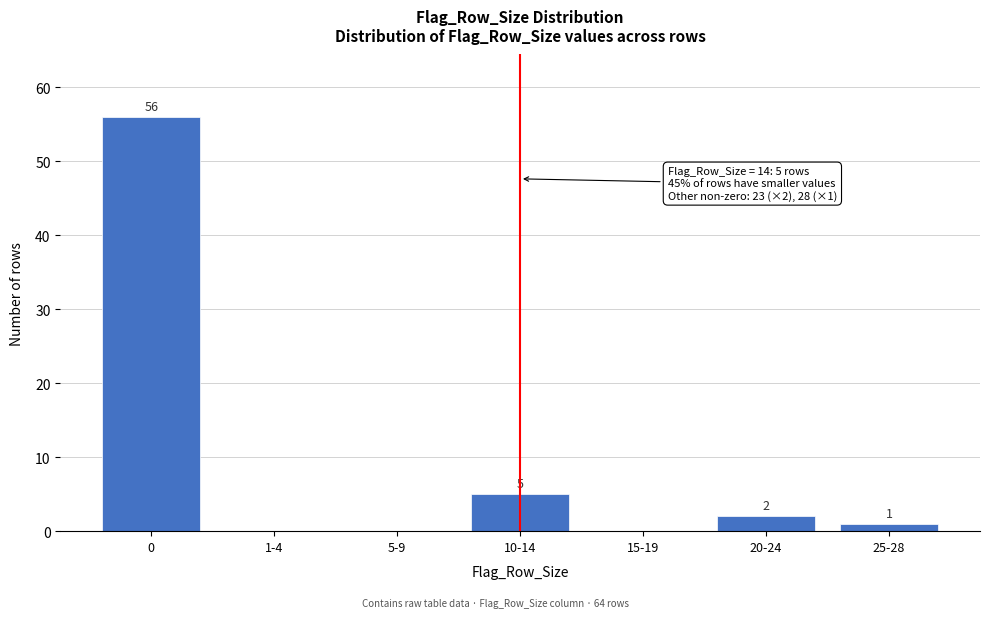

Reading right to left, transcribe all the data shown in this chart.

25-28=1	20-24=2	15-19=0	10-14=5	5-9=0	1-4=0	0=56